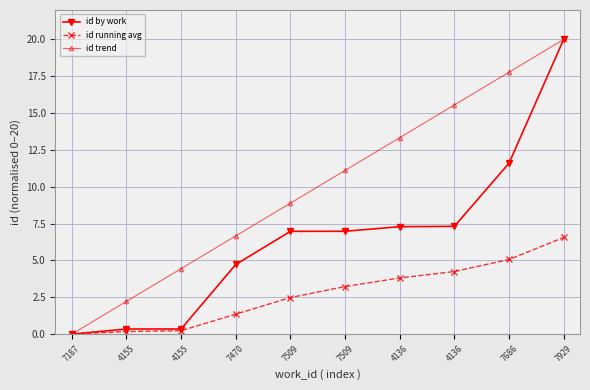

How many values in id by work are above zero?

9